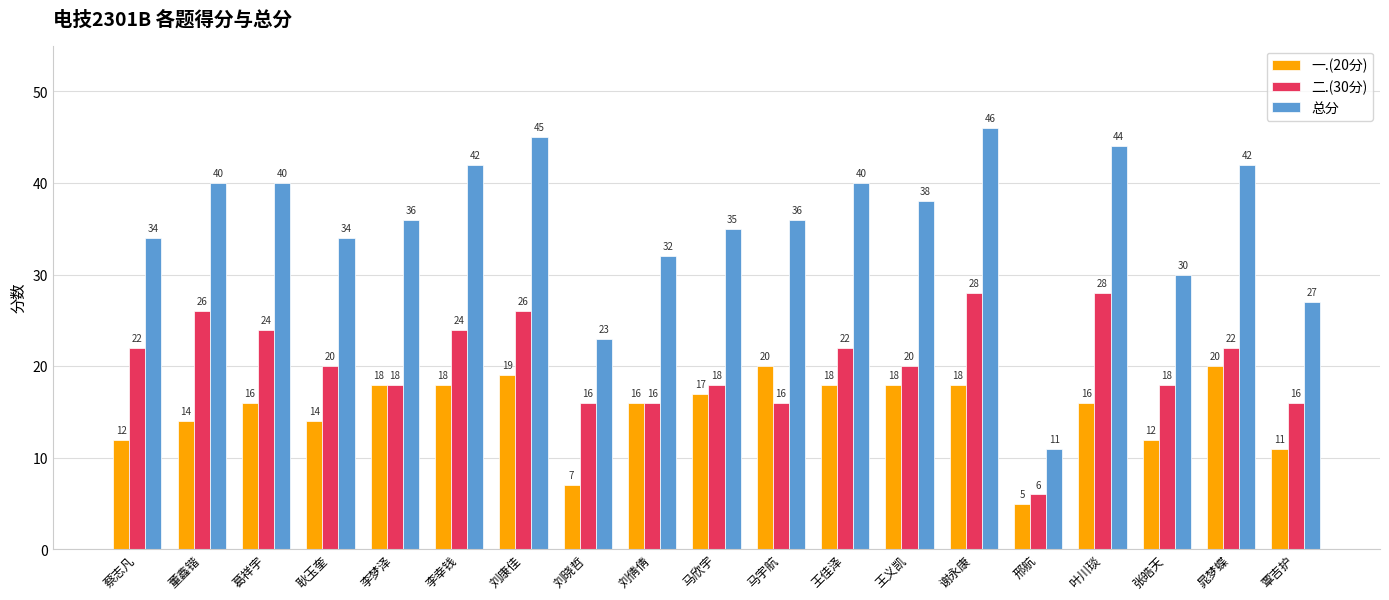

Is it true that 二.(30分) equals 36 at 耿玉奎?

False